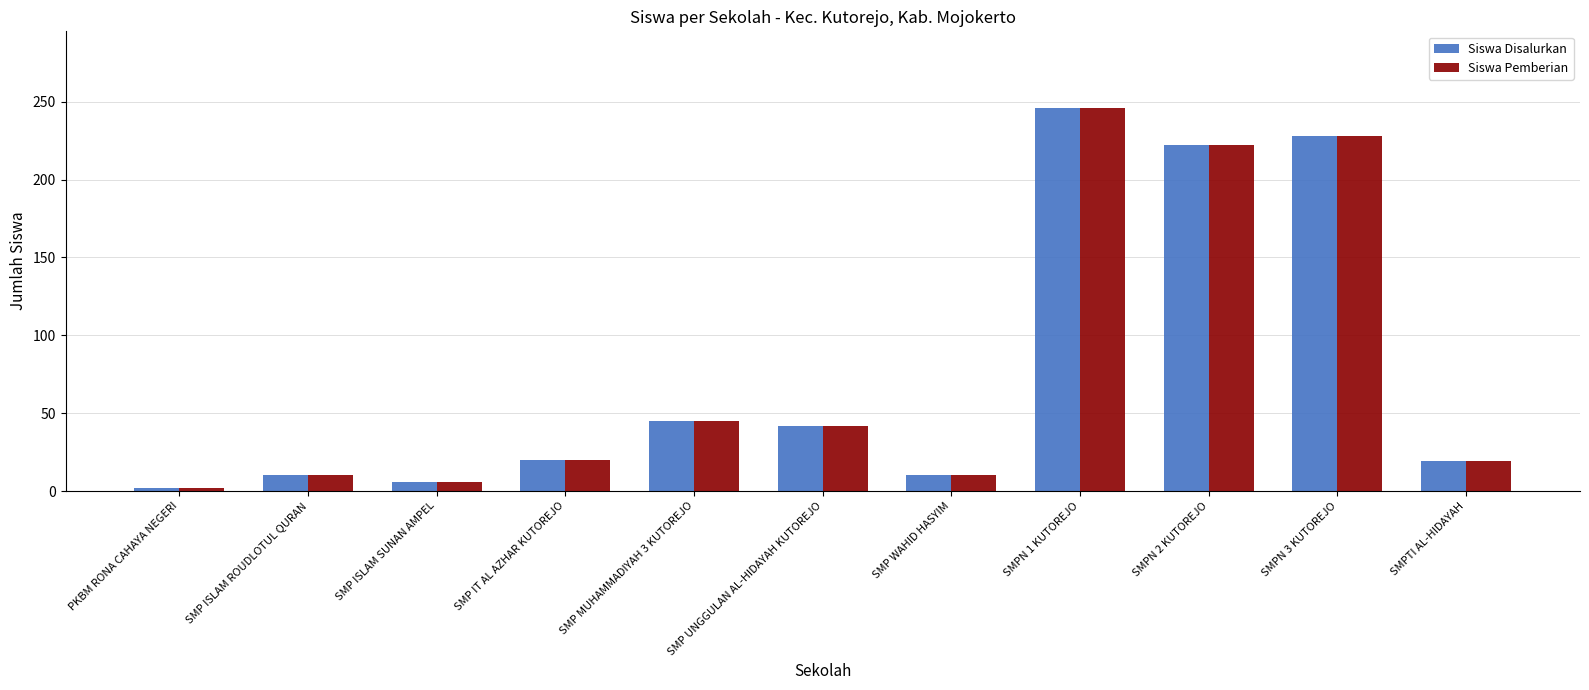

What is the average value of the Siswa Disalurkan series?

77